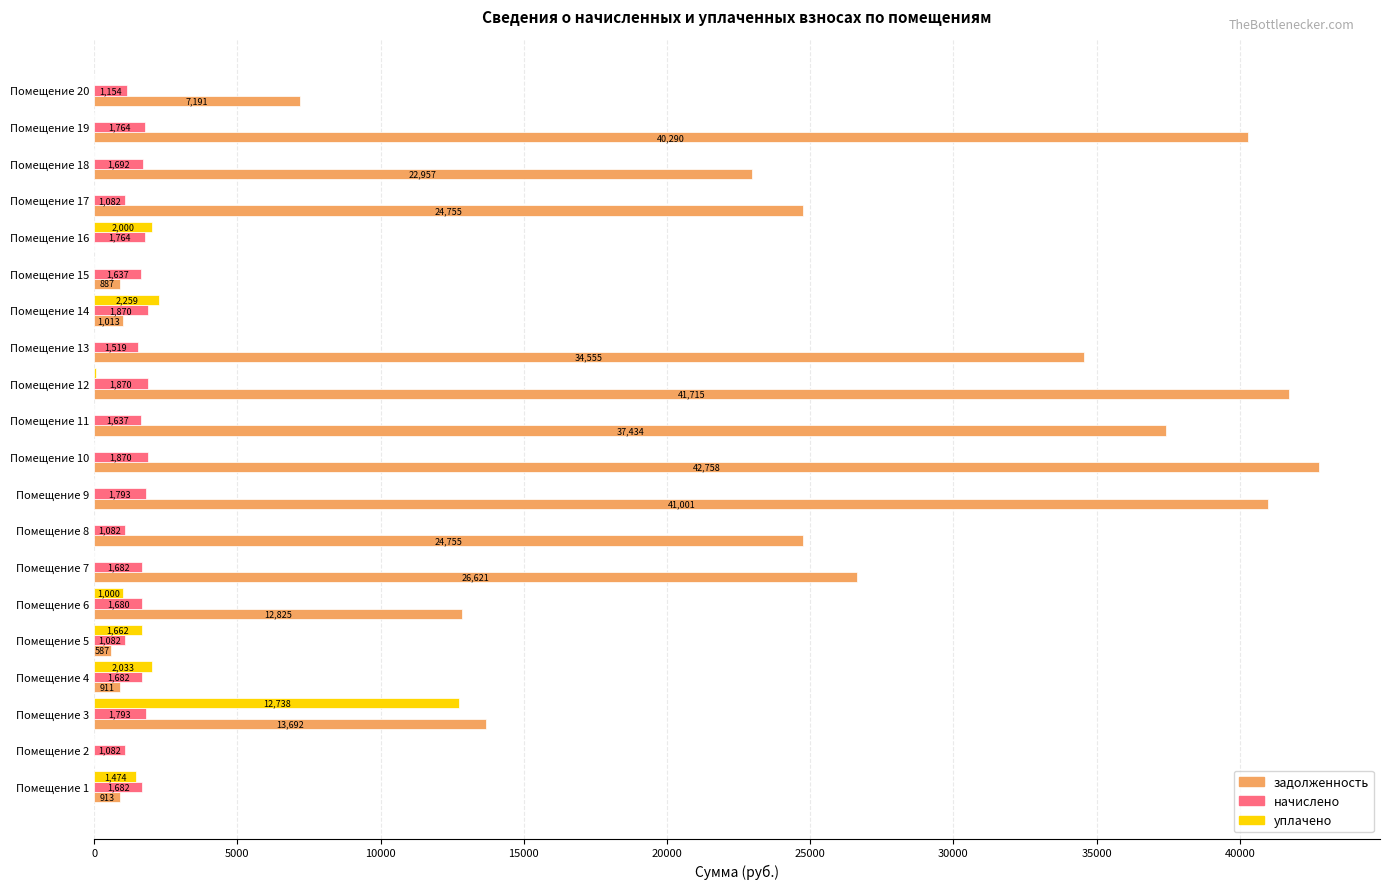

Which category has the highest value across all series?

Помещение 10